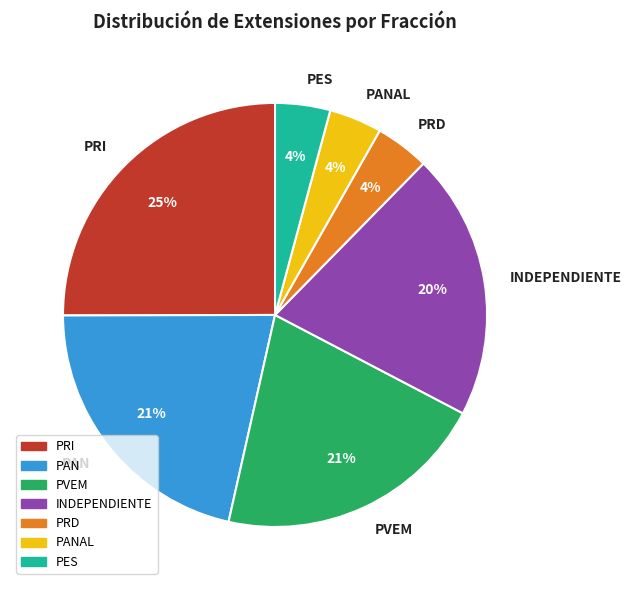

How many slices are in this pie chart?

7